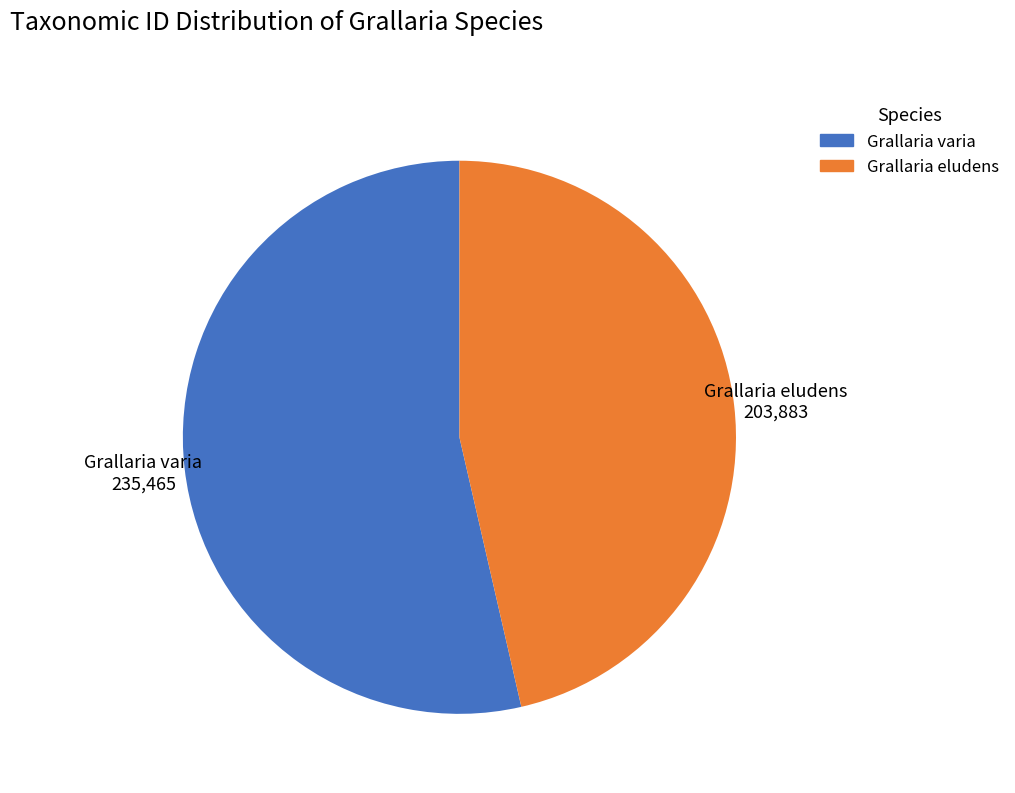

Is there any slice that represents more than half of the pie?

Yes